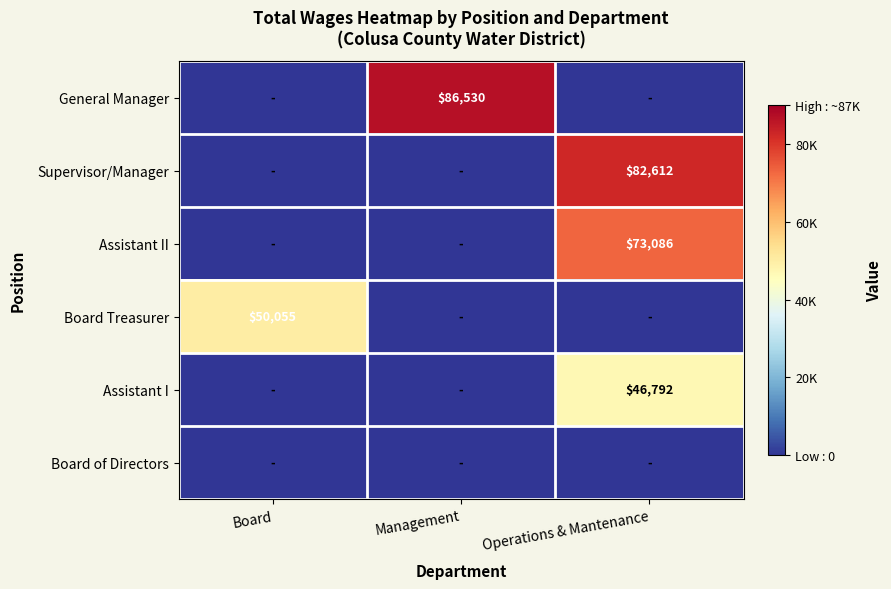

Is it true that Assistant I equals 46792 at Operations & Mantenance?

True